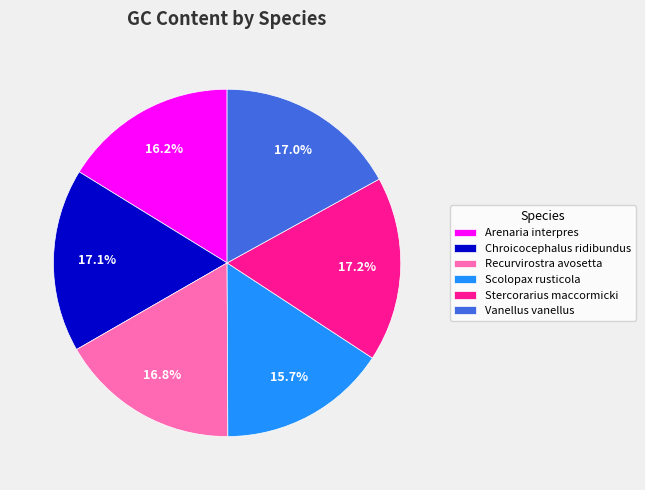

Does Recurvirostra avosetta represent more than half of the total?

No